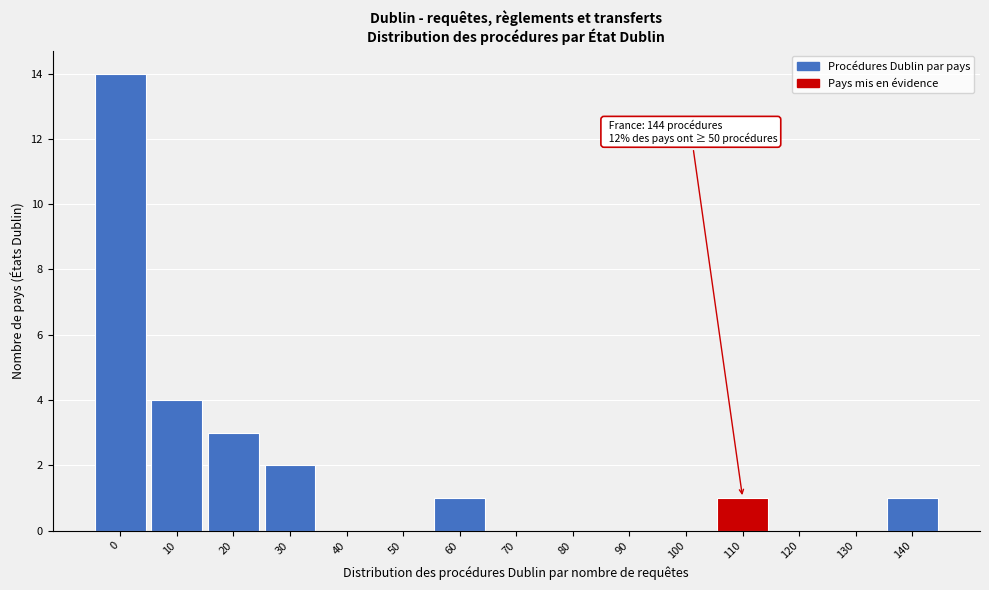

Reading left to right, extract all data points from this chart.

0=14	10=4	20=3	30=2	40=0	50=0	60=1	70=0	80=0	90=0	100=0	110=1	120=0	130=0	140=1